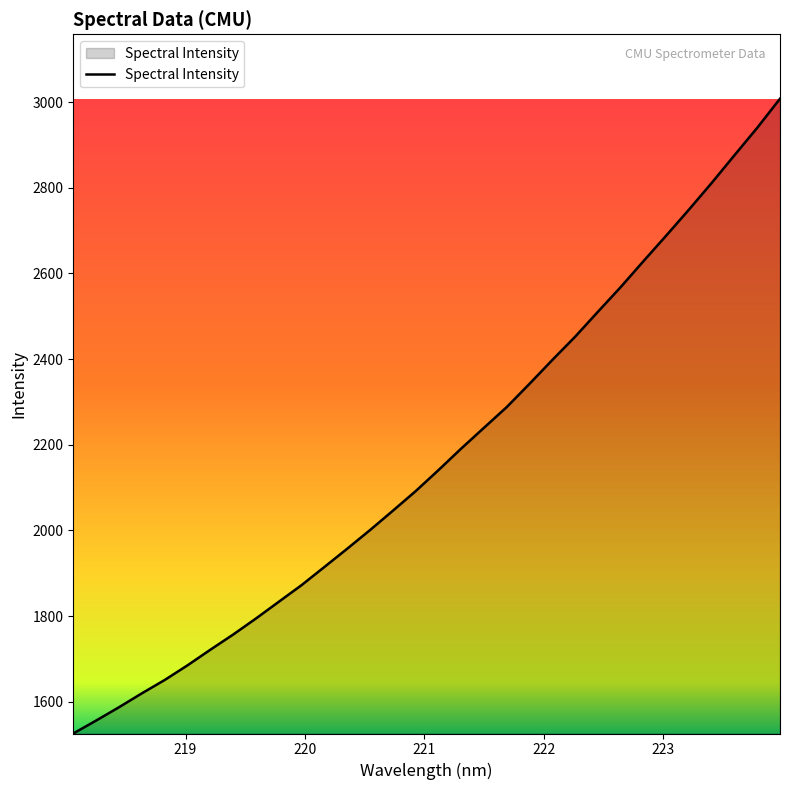

What is the maximum value shown in the chart?

3008.1